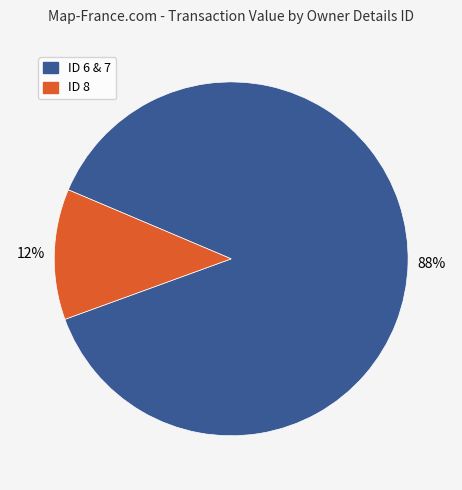

Between ID 8 and ID 6 & 7, which is larger?

ID 6 & 7